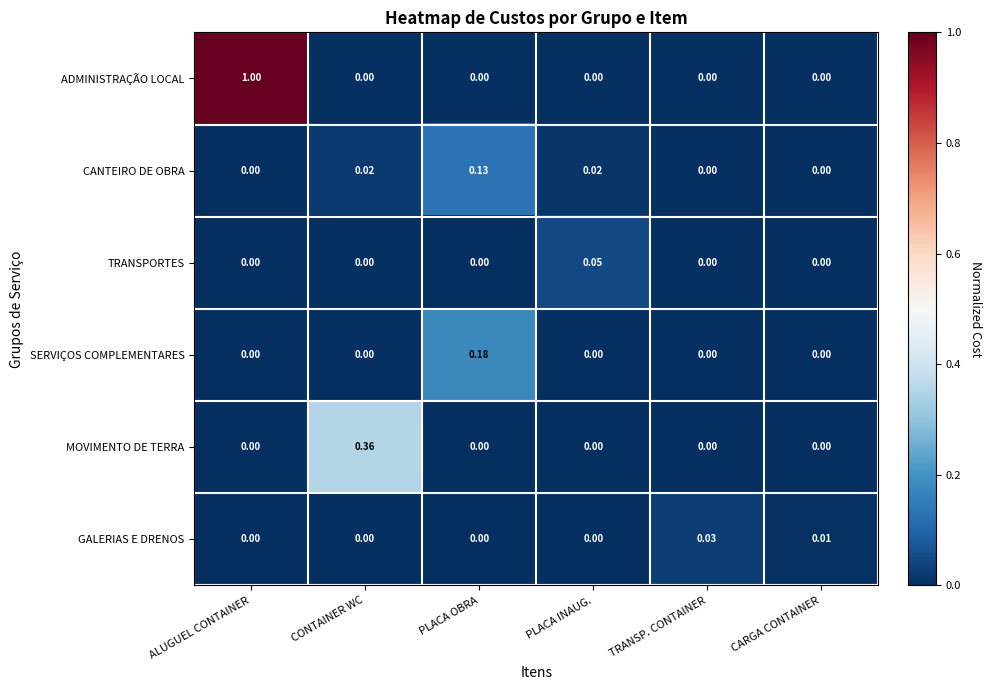

Which label corresponds to the largest value in the chart?

ALUGUEL CONTAINER